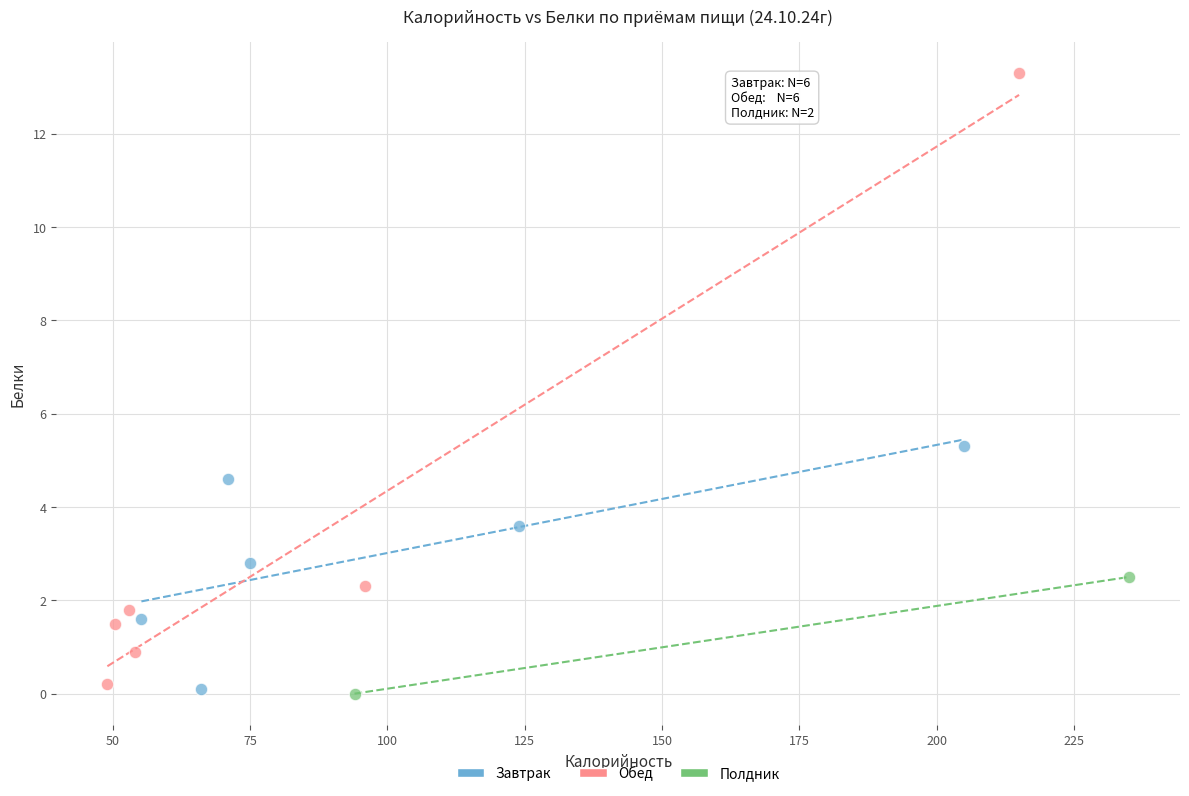

Which series has the widest spread of Y values?

Обед